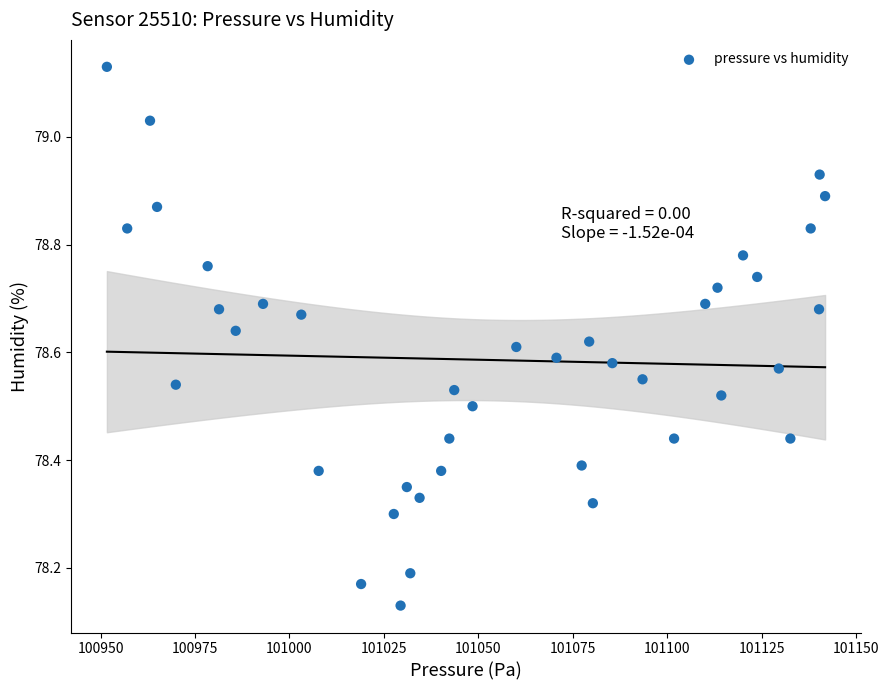

What is the range of Y values (max minus min)?

1.0